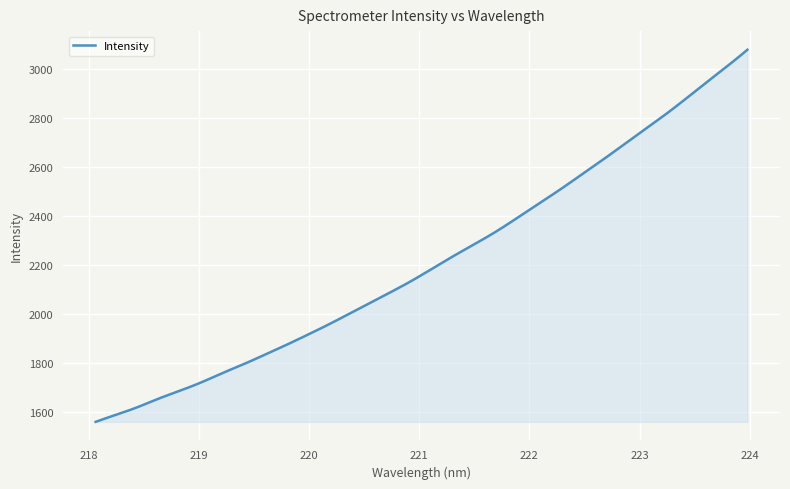

What is the maximum value shown in the chart?

3078.7